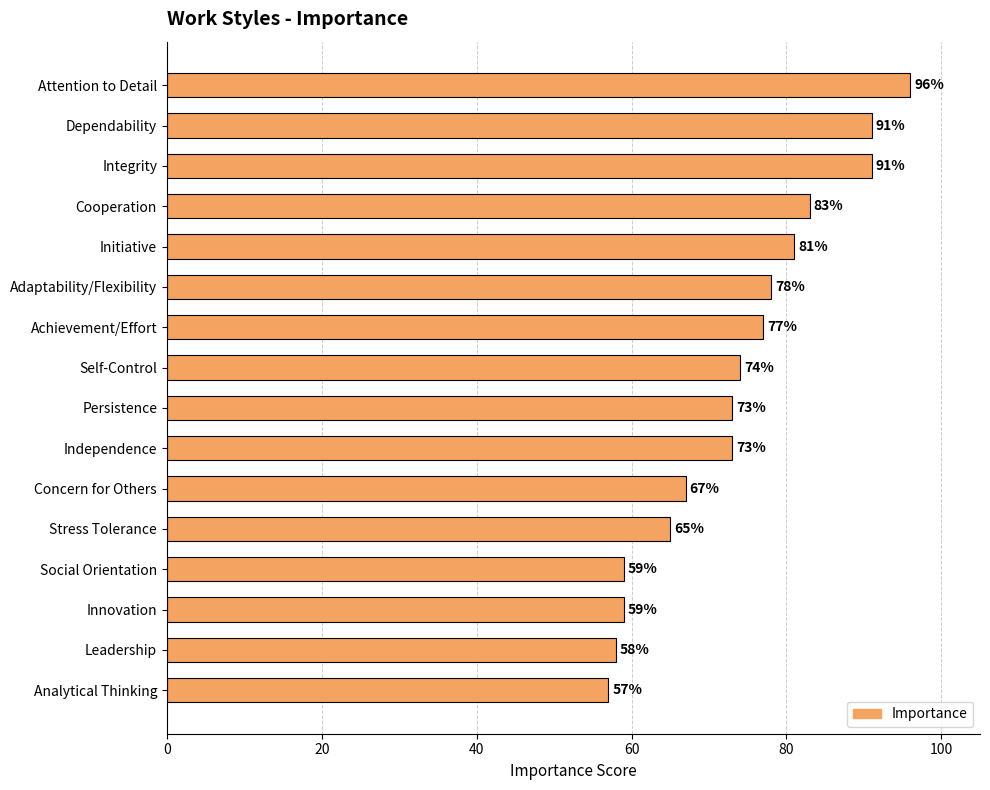

The chart shows a value of 81 at Initiative. True or false?

True